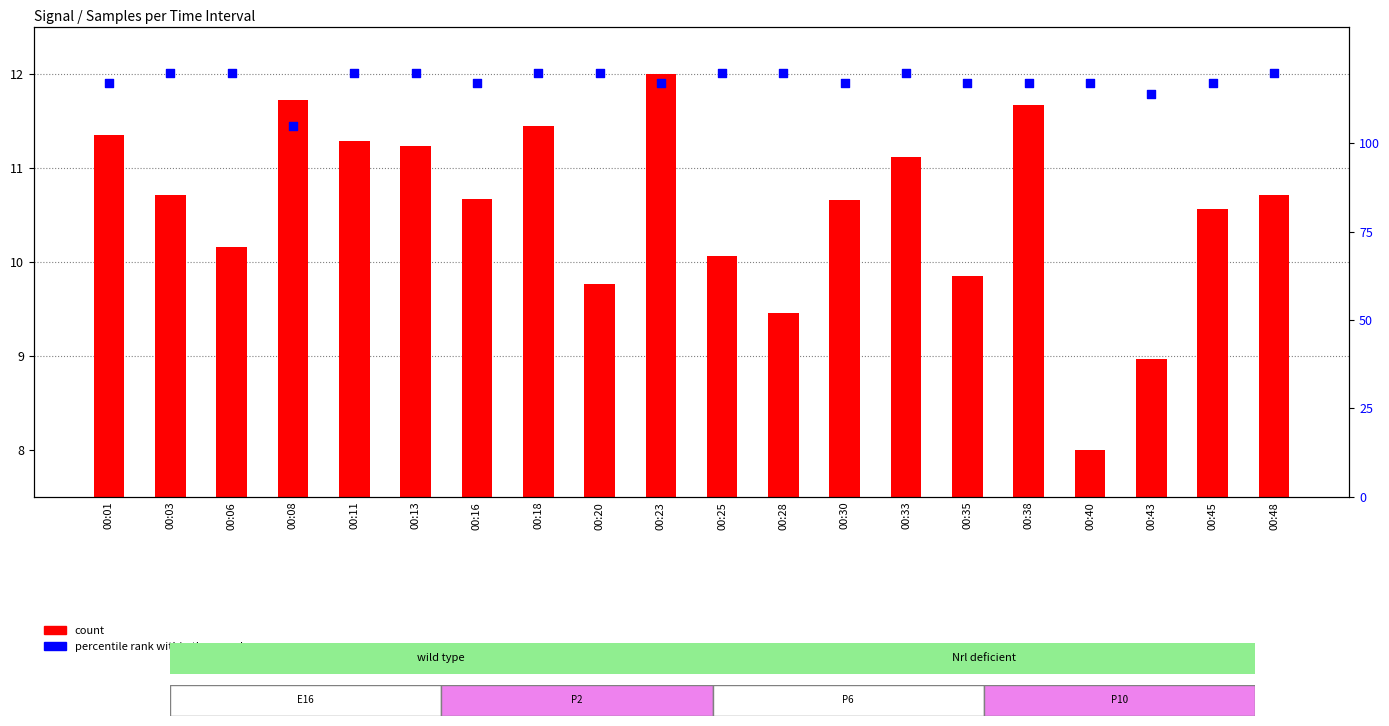

Which series has the widest spread of Y values?

percentile rank within the sample